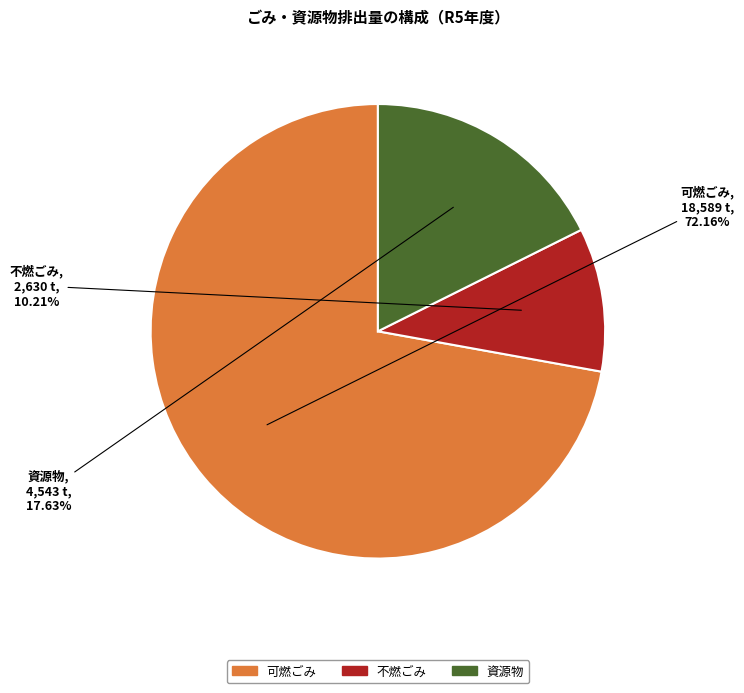

Is the sum of 不燃ごみ and 可燃ごみ greater than half?

Yes